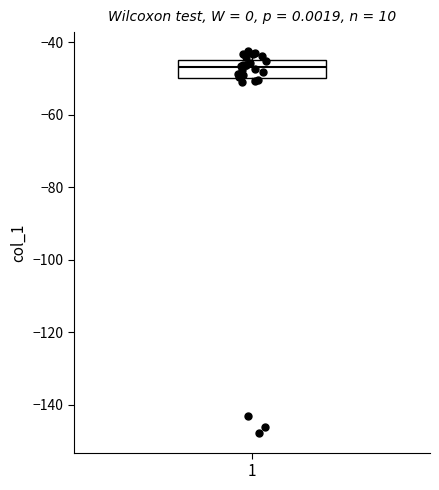

Read this box plot against the y-axis: the position of the median line, the range covered by the box, and the ends of both whiskers. The values are not printed on the chart, so give them approximately, as read against the axis.

median -46, box -50 to -44, whiskers -50 (just below the box's lower edge) to -42